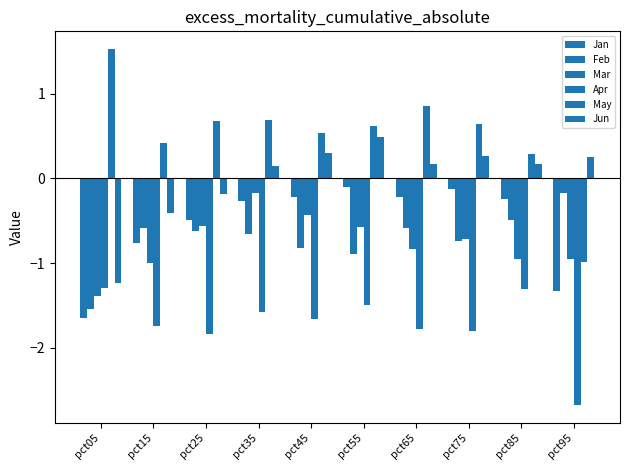

How many distinct data groups are displayed?

6